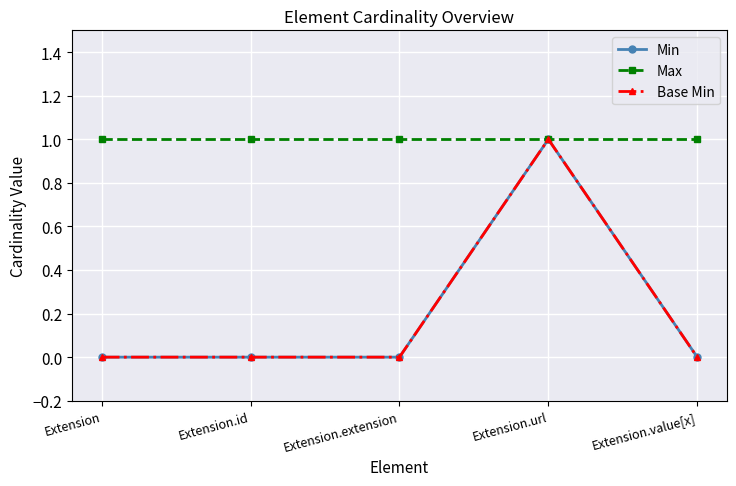

Rank the series at Extension from lowest to highest value.

Min, Base Min, Max